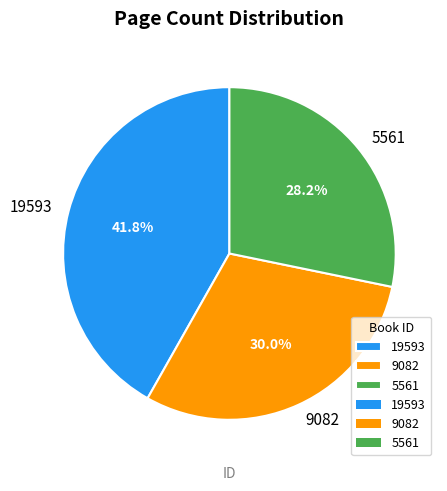

Between 19593 and 5561, which is larger?

19593